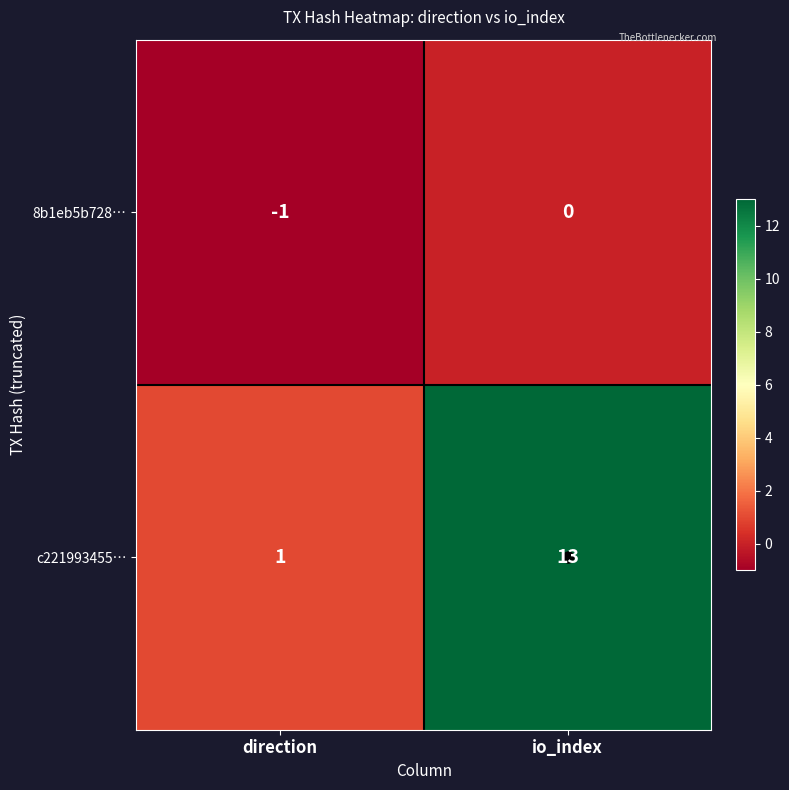

Which series has the largest total across all categories?

c221993455…